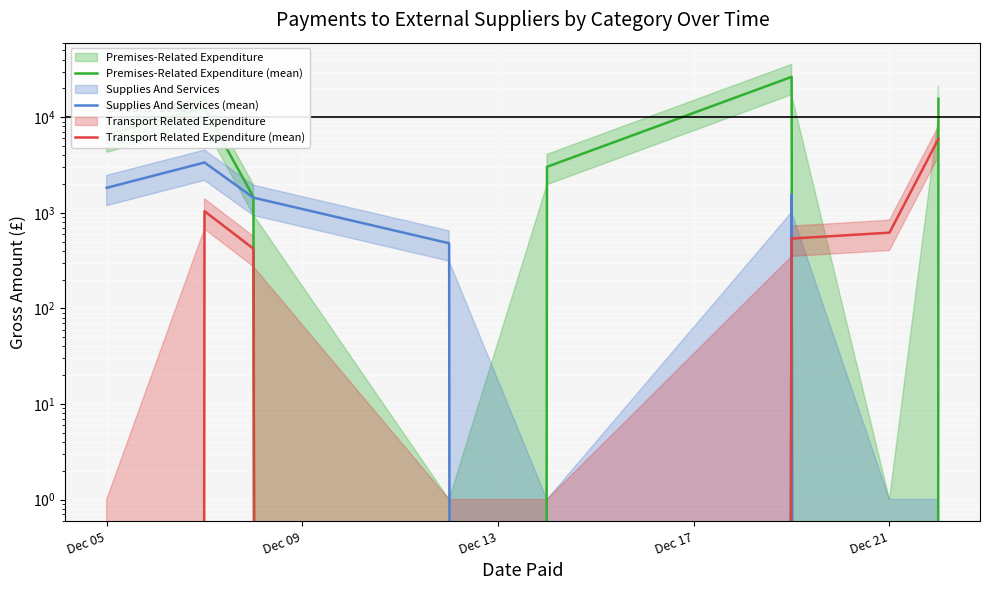

What is the label of the 5th point from the left?

Dec 21